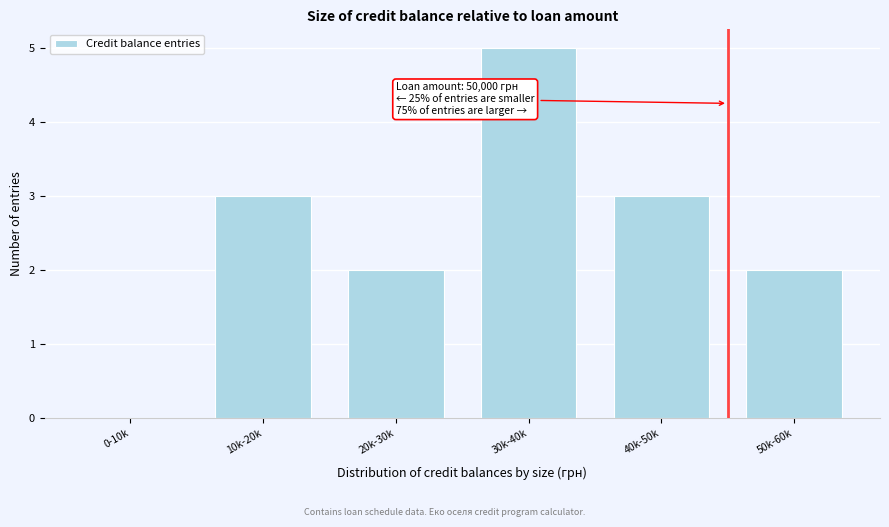

Reading left to right, what are all the values shown in this chart?

0-10k=0	10k-20k=3	20k-30k=2	30k-40k=5	40k-50k=3	50k-60k=2